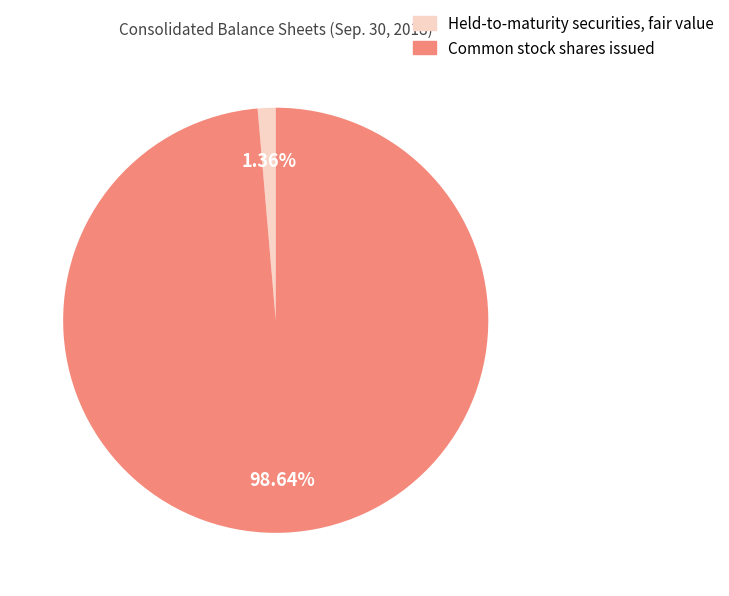

How many slices are in this pie chart?

2